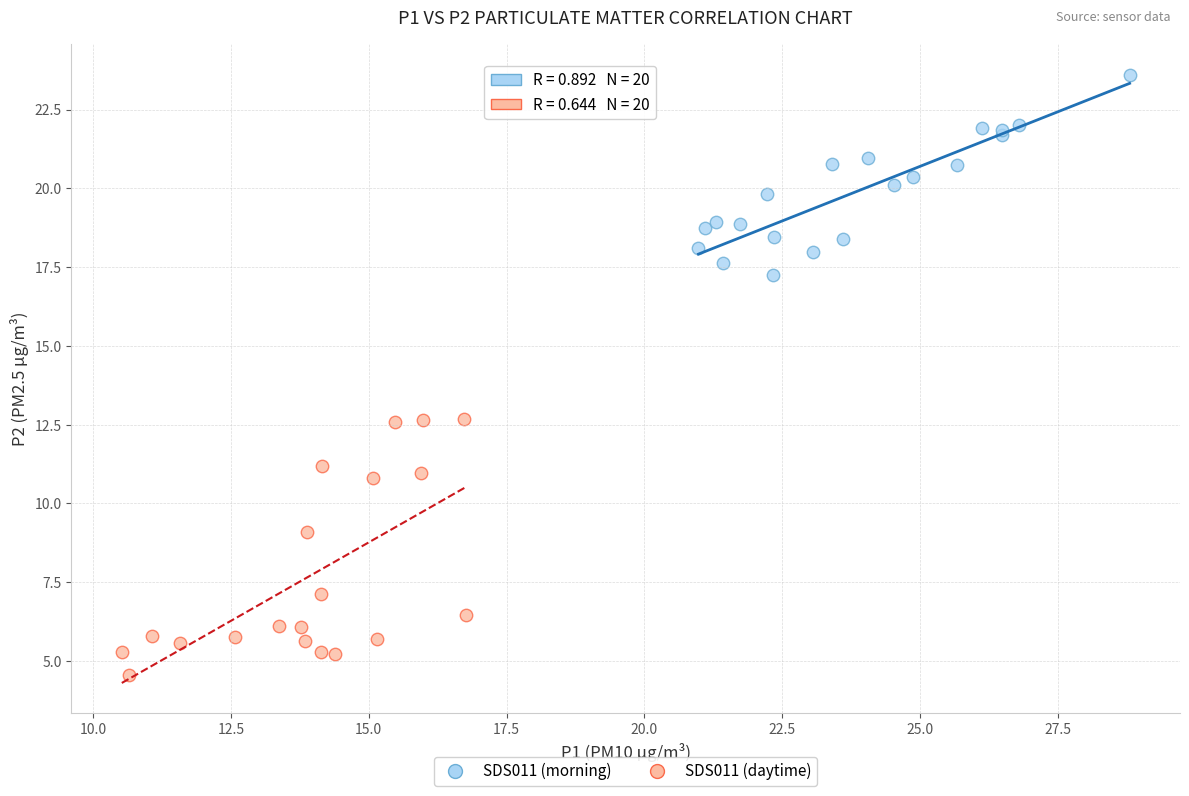

Which series reaches the minimum Y coordinate?

SDS011 (daytime)